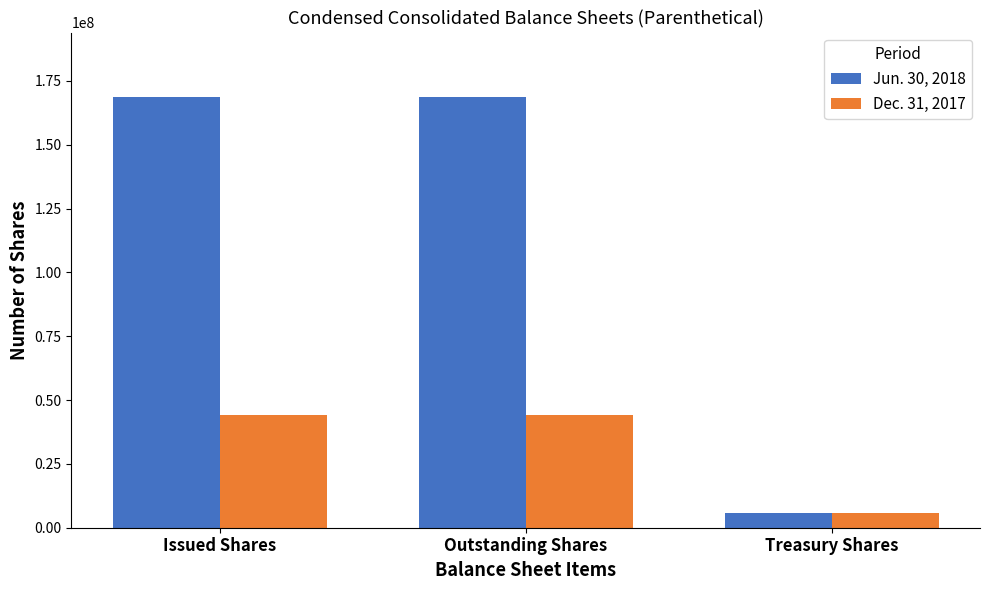

At how many categories does at least one series exceed 27454789?

2